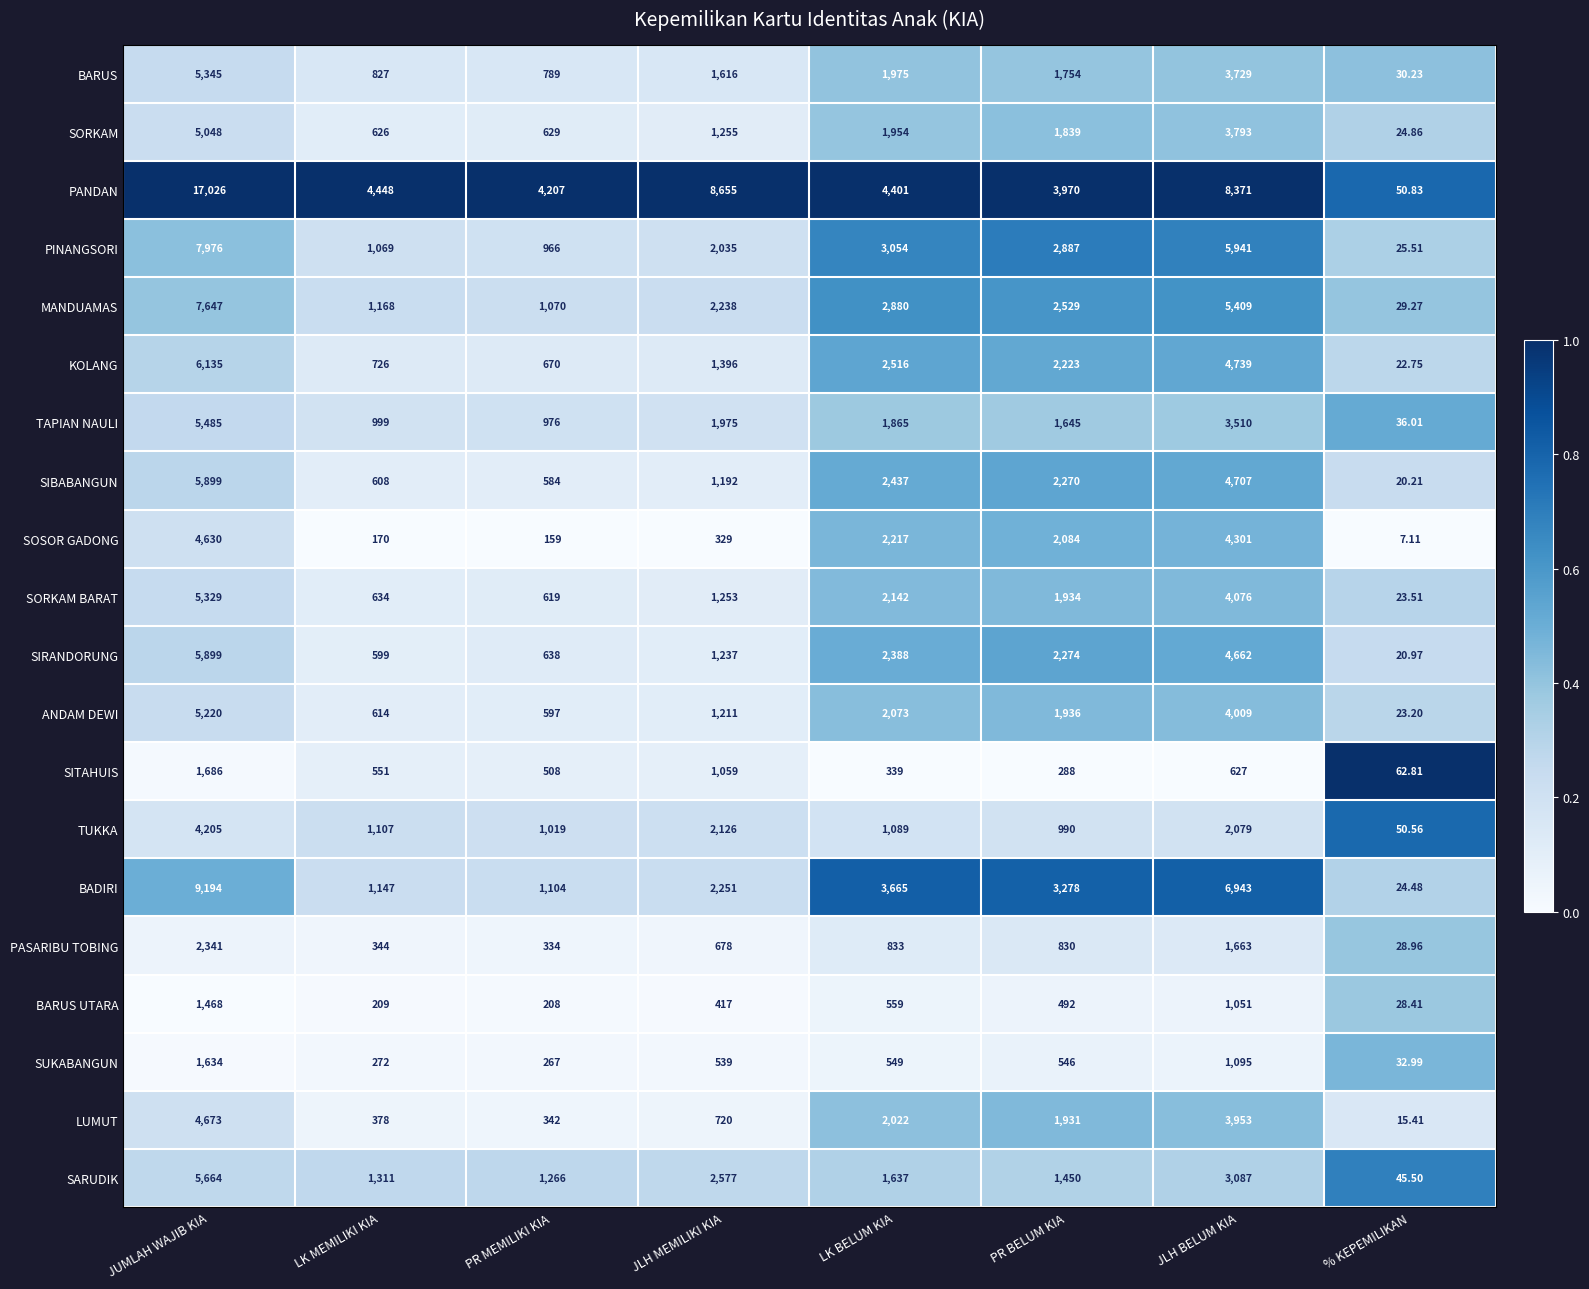

Where does the TUKKA series first go above 1107?

JUMLAH WAJIB KIA